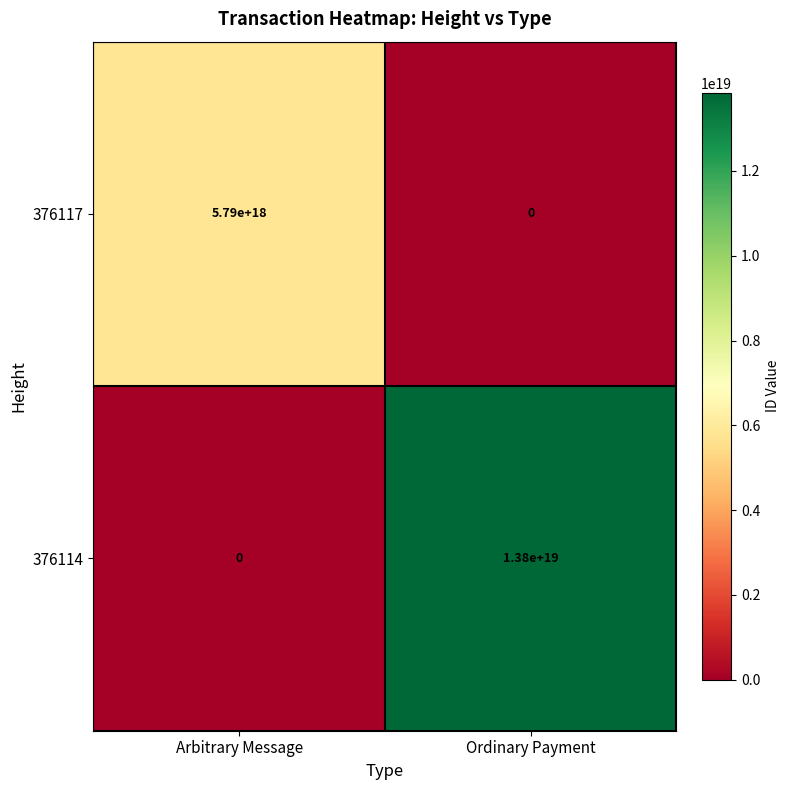

At how many categories does at least one series exceed 13070732650594050048?

1